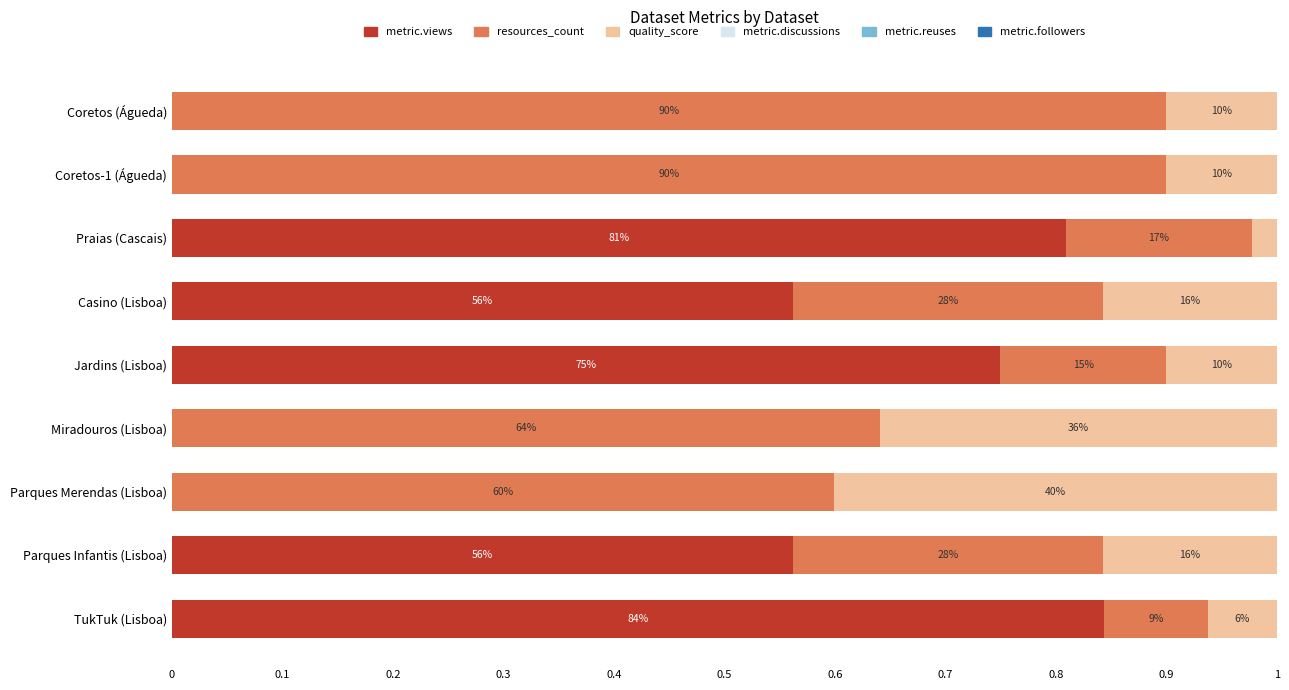

How many categories are shown in the chart?

9